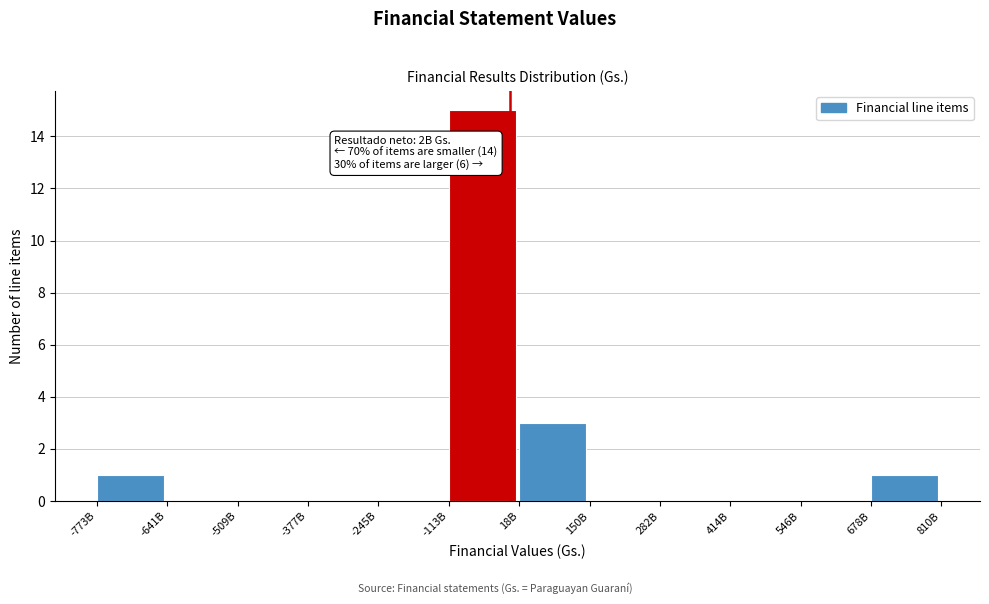

Reading right to left, extract all data points from this chart.

678B=1	546B=0	414B=0	282B=0	150B=0	18B=3	-113B=15	-245B=0	-377B=0	-509B=0	-641B=0	-773B=1